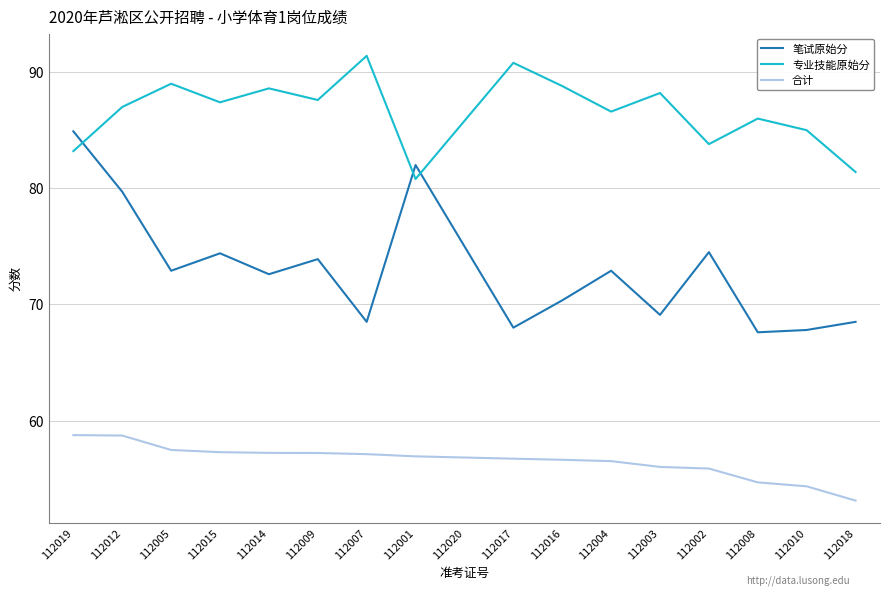

At 112001, list the series in order from smallest to largest.

合计, 专业技能原始分, 笔试原始分